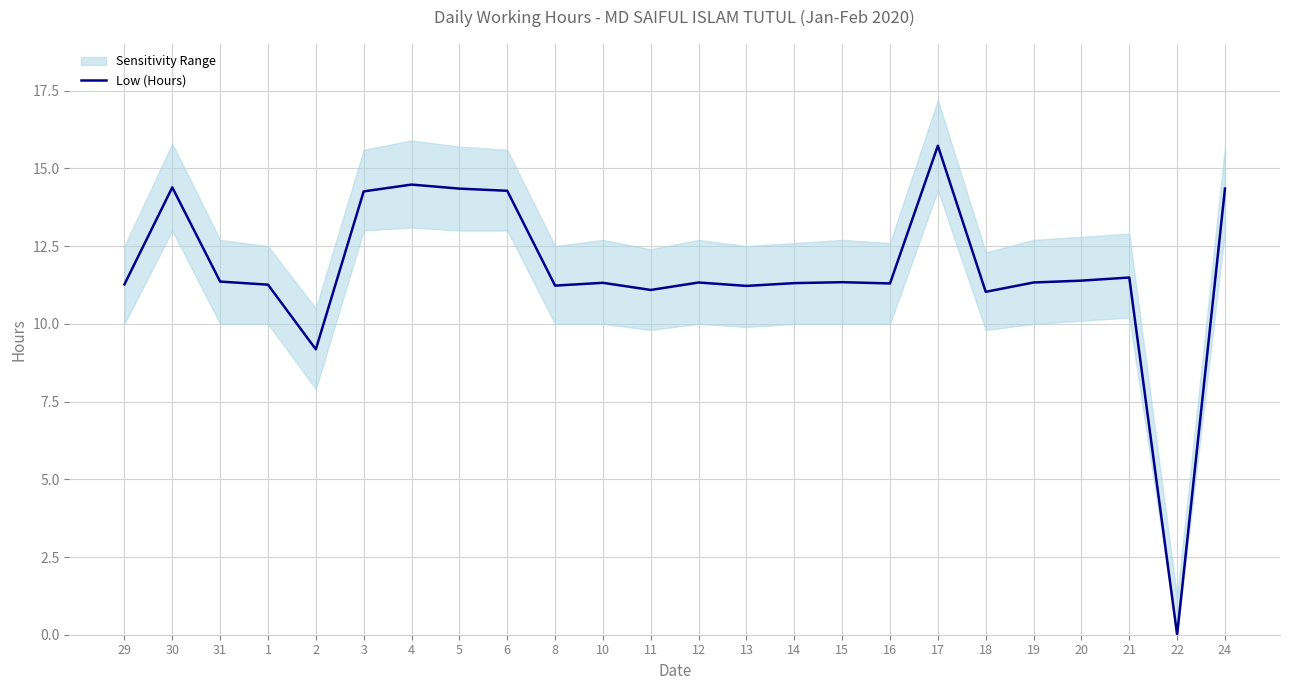

How many positive values are there?

23